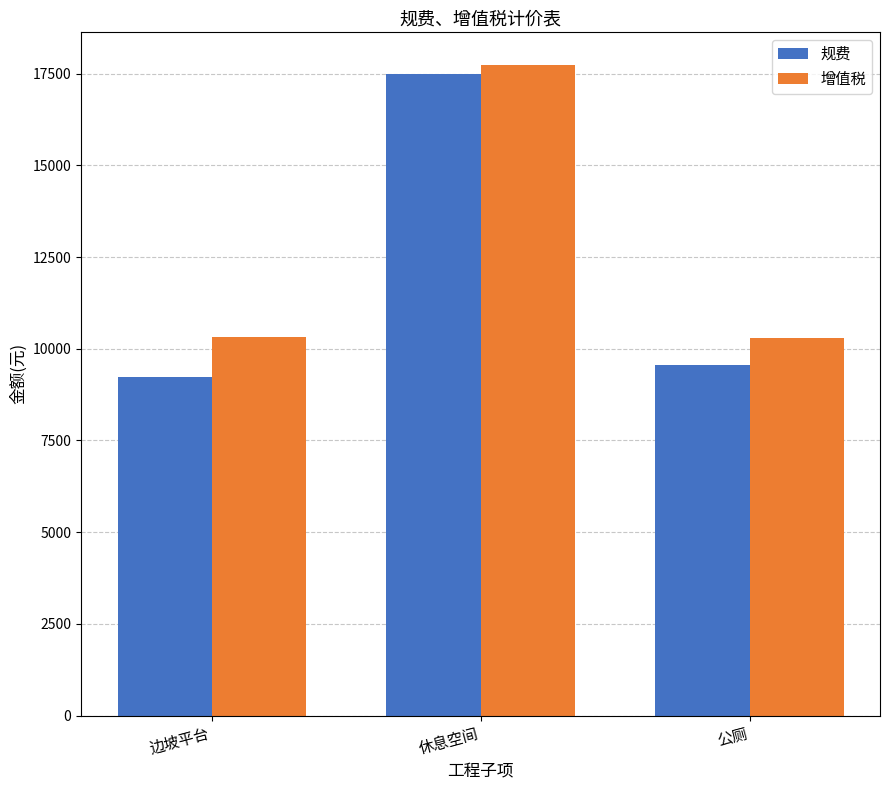

True or false: 规费 has a value of 9552.0 at 公厕.

True